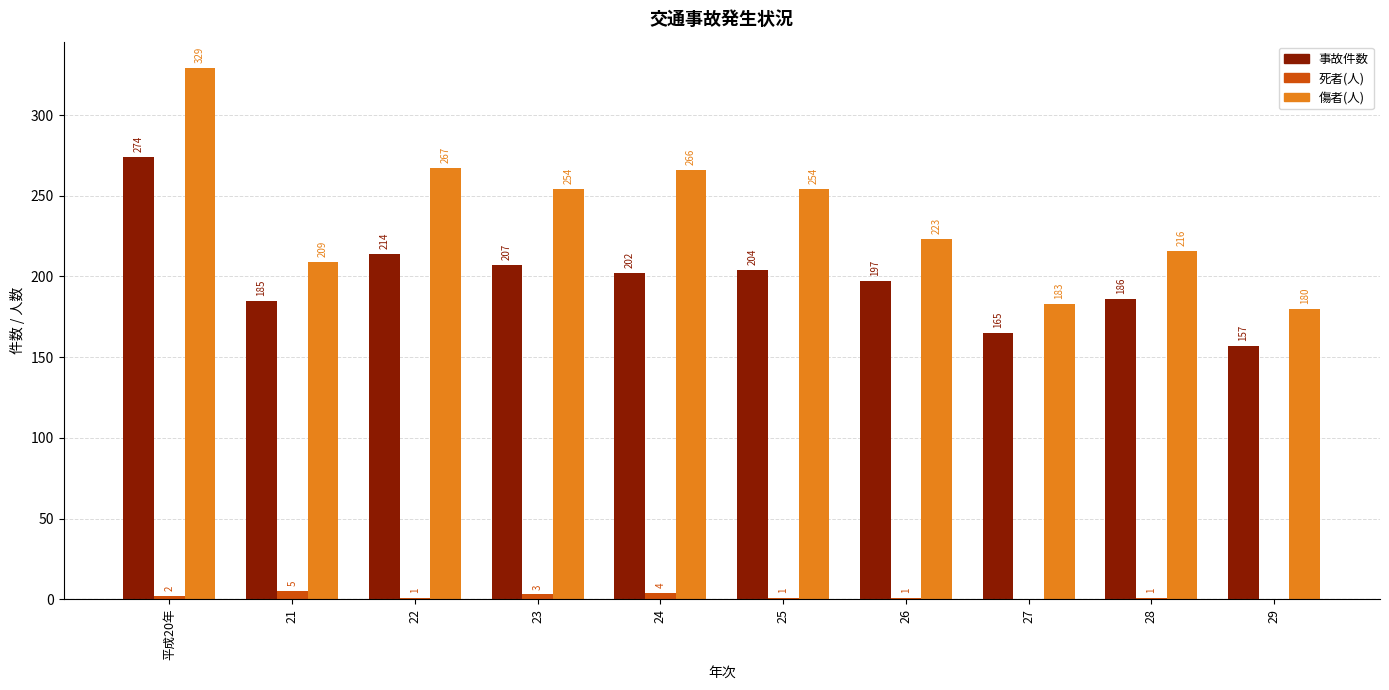

What is the total value across all series at 23?

464